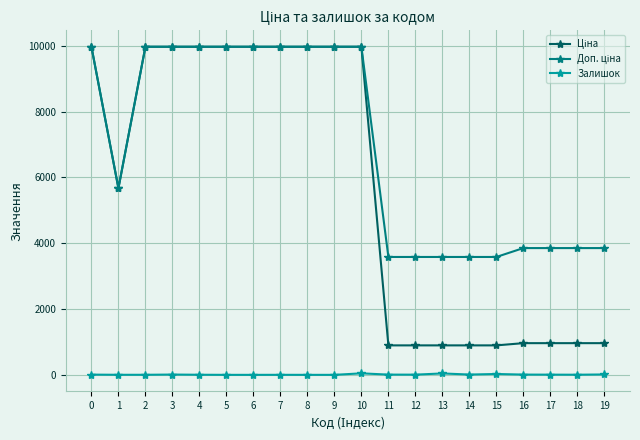

What is the spread (max minus min) of values at 11?

3576.6